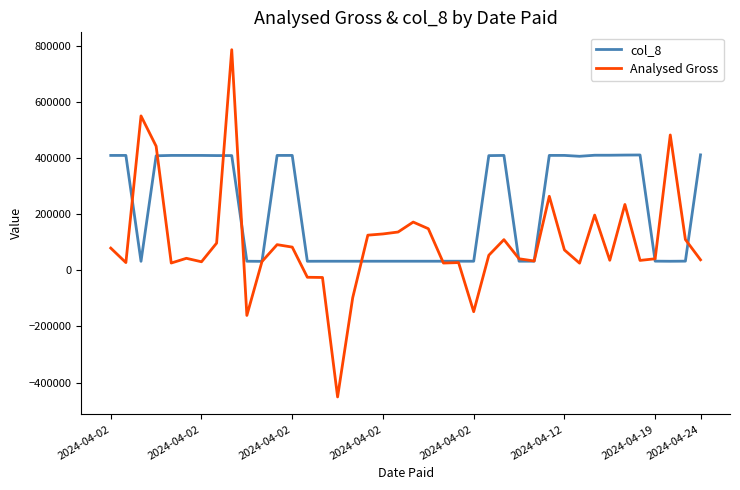

What is the smallest value displayed?

-451358.6